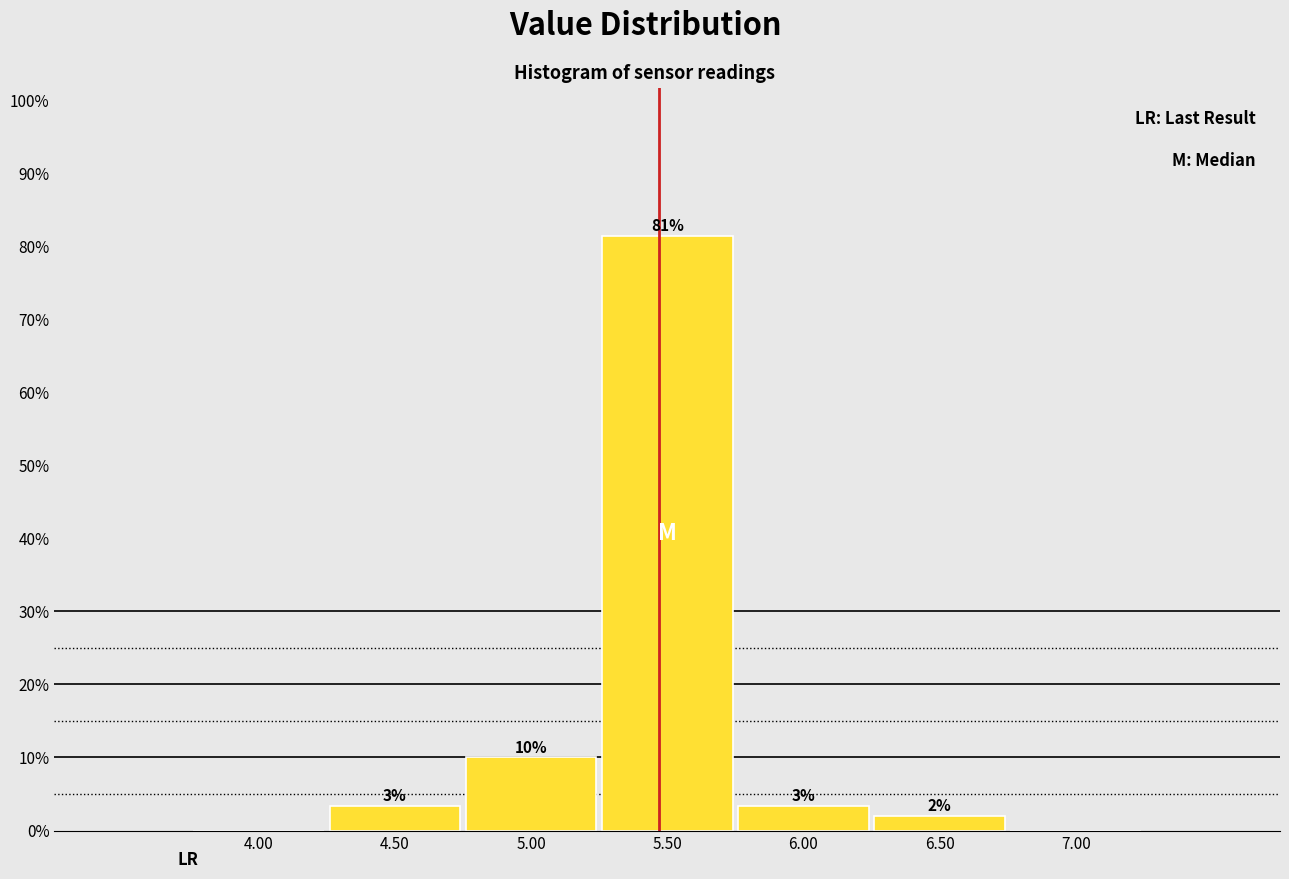

Over which range of the x-axis is the bar tallest?

5.25 to 5.75